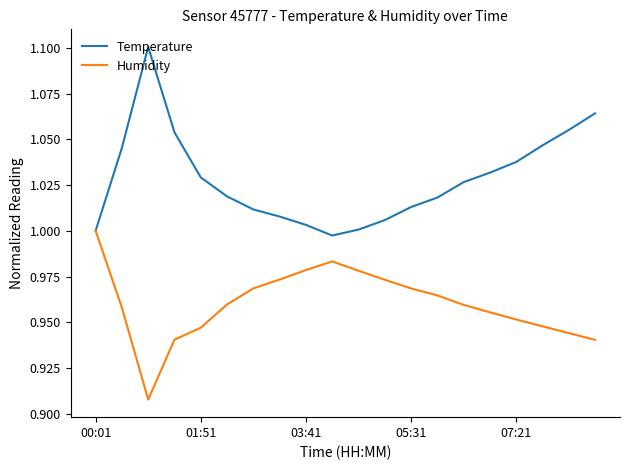

Which series has the largest total across all categories?

Temperature